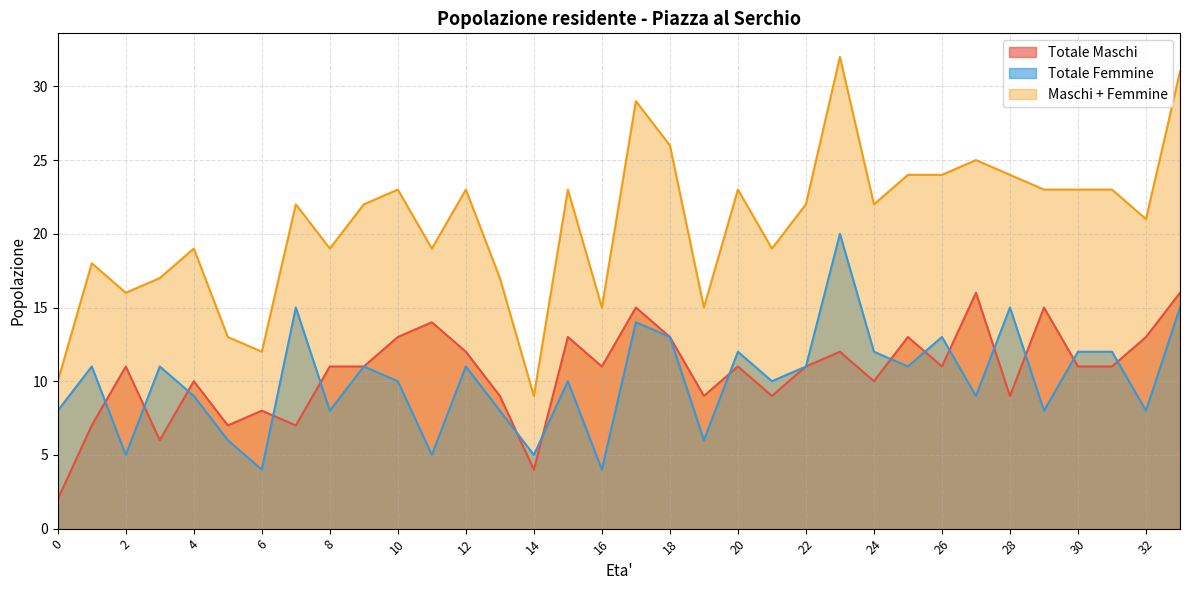

Which series has the largest total across all categories?

Maschi + Femmine